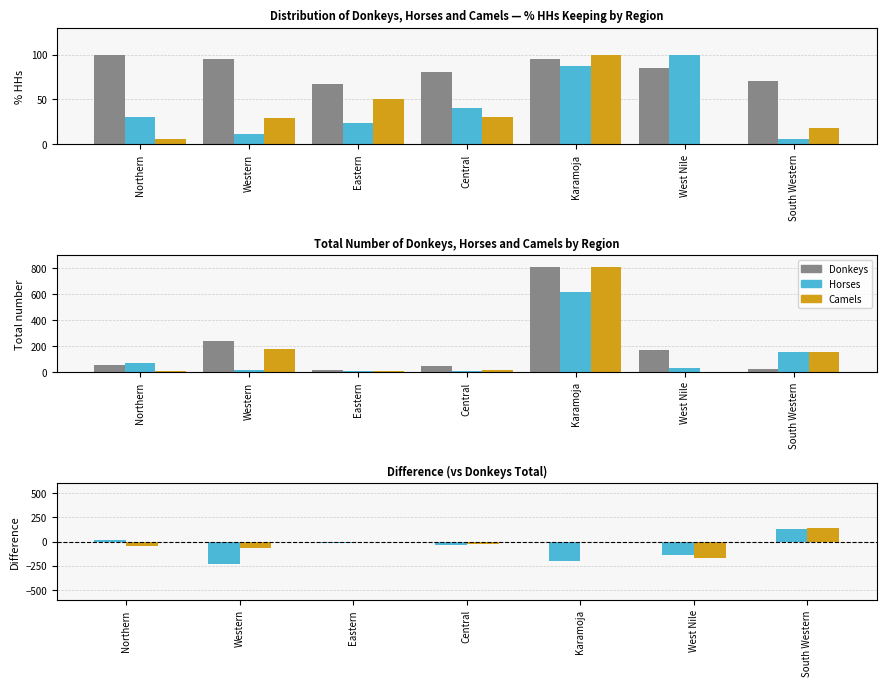

Where does the Horses_Total series first go above 34?

Northern